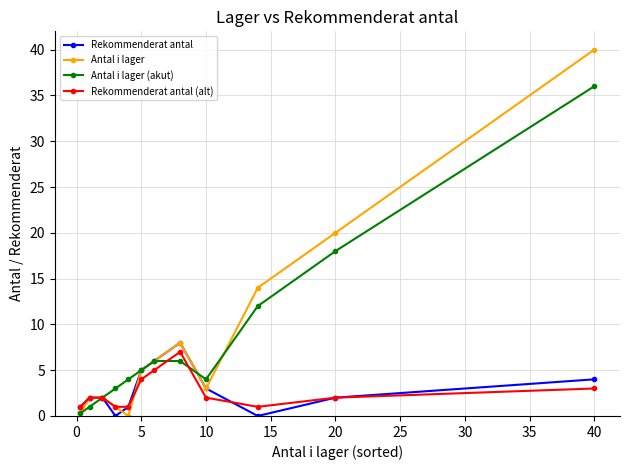

What is the value of the Antal i lager point at the 10th from the left?

14.0